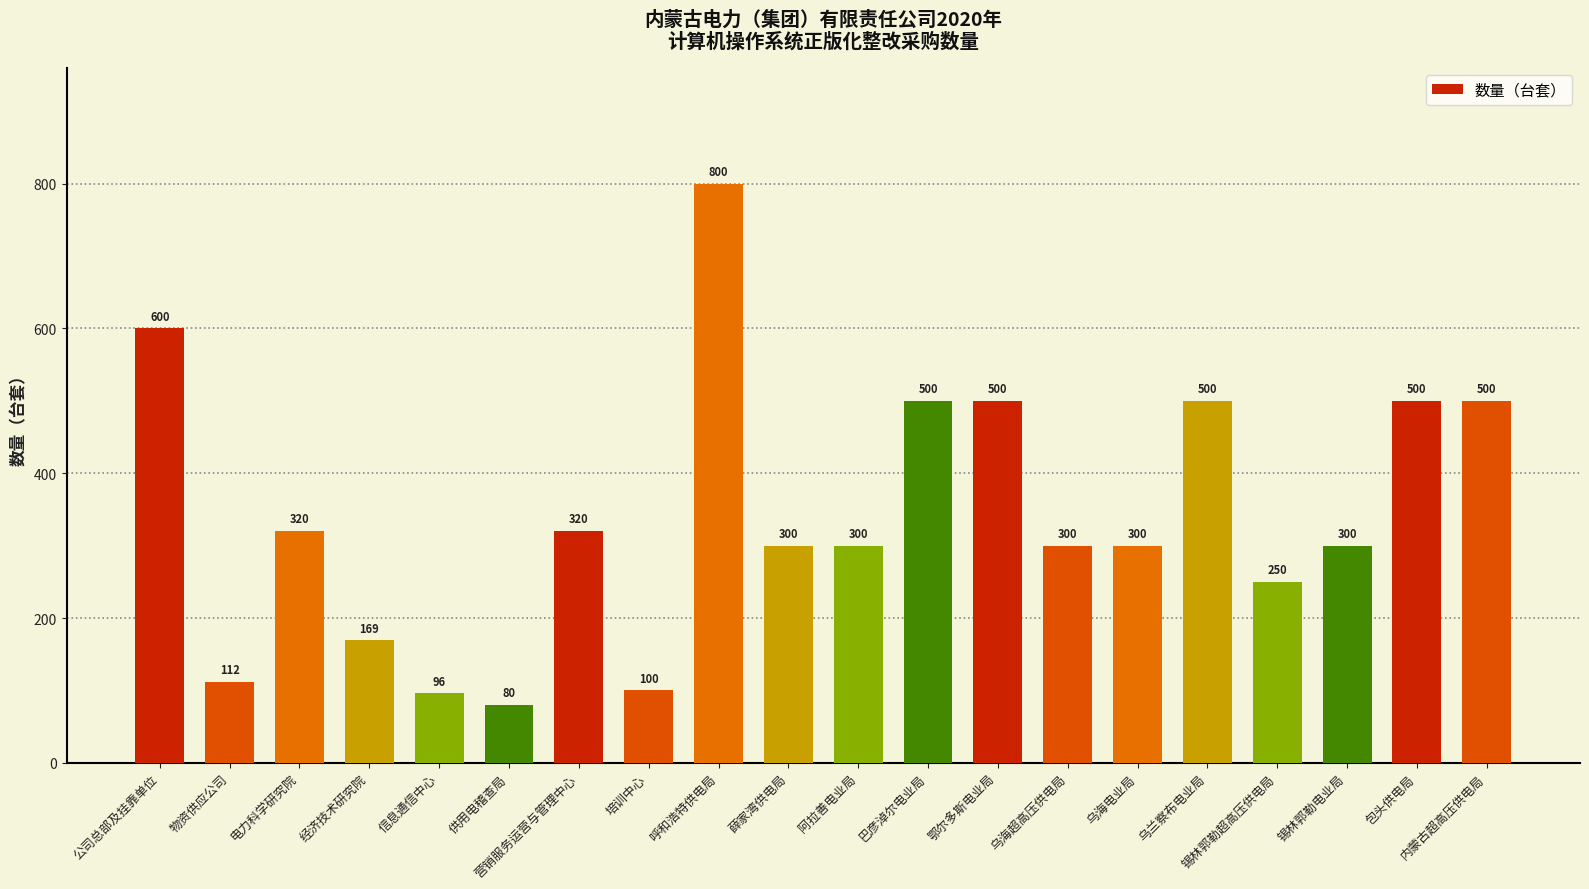

True or false: the data shows 80 at 供用电稽查局.

True